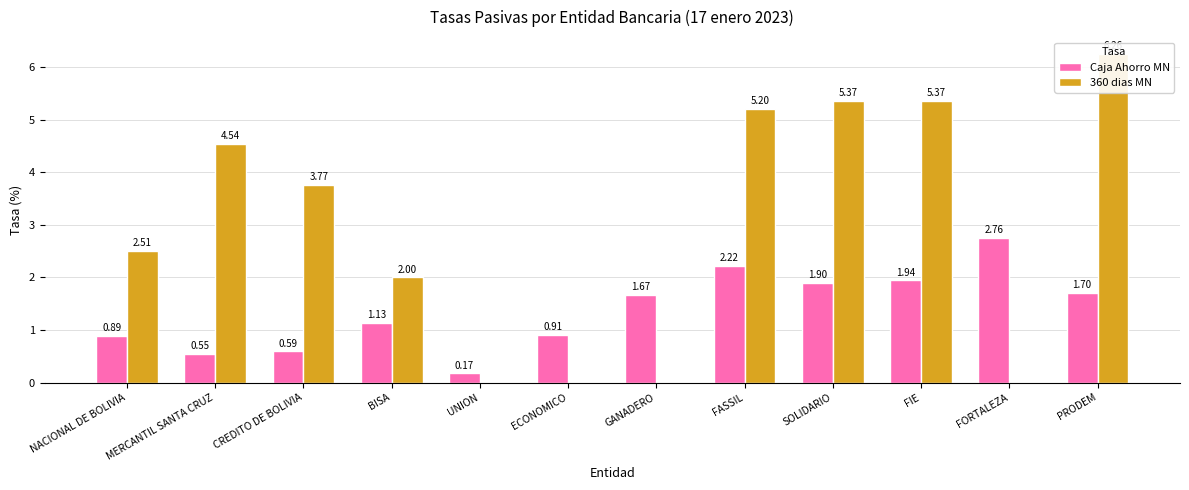

Which series changed the most between NACIONAL DE BOLIVIA and SOLIDARIO?

360 dias MN